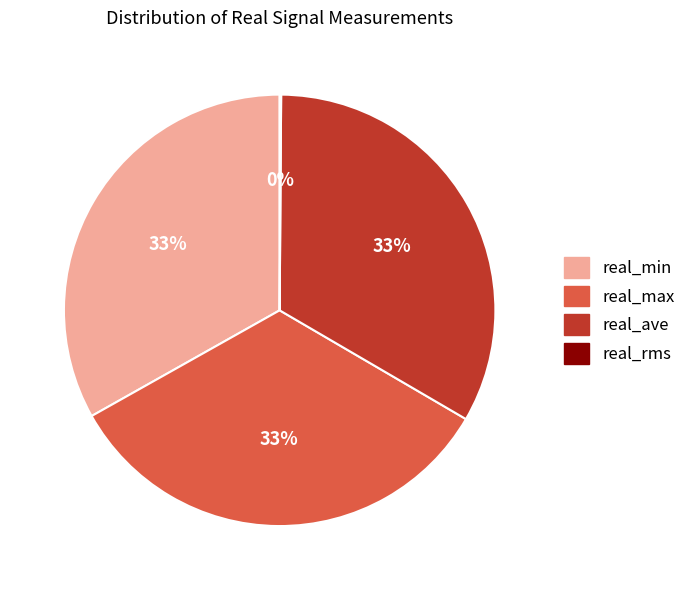

To the nearest percent, what is the average slice percentage?

25%